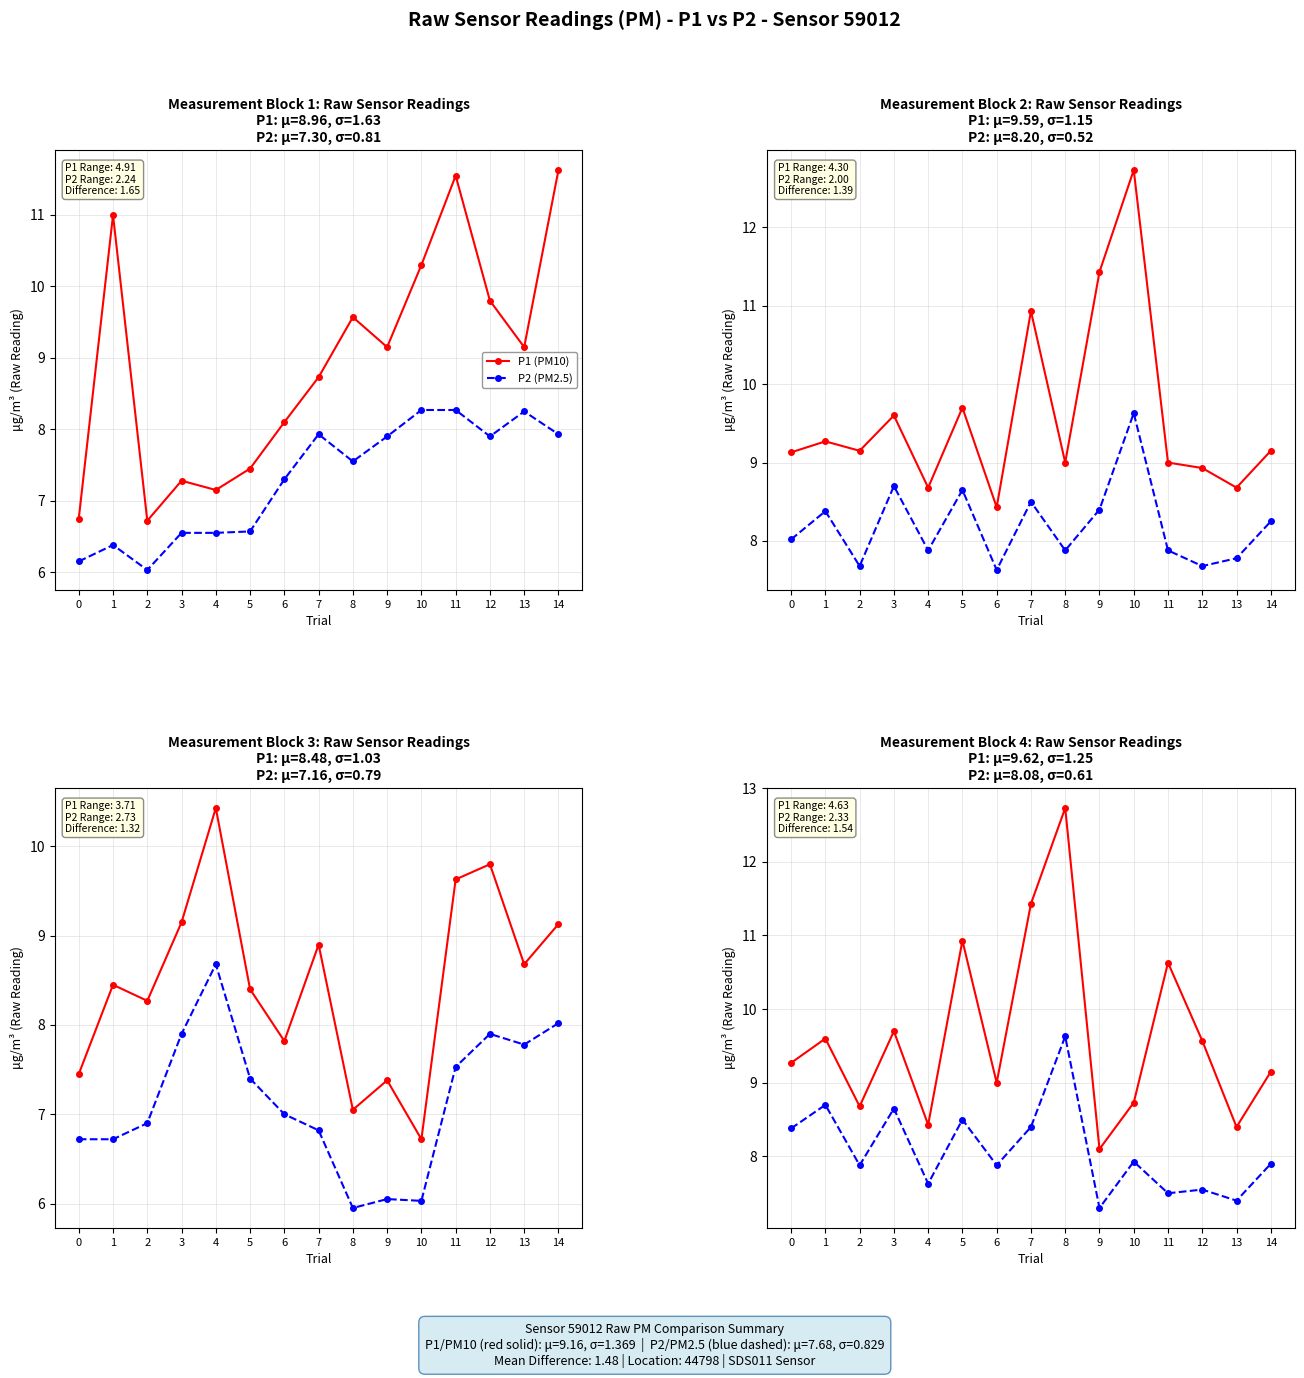

What are all the series names shown in the legend?

P1 (PM10), P2 (PM2.5)